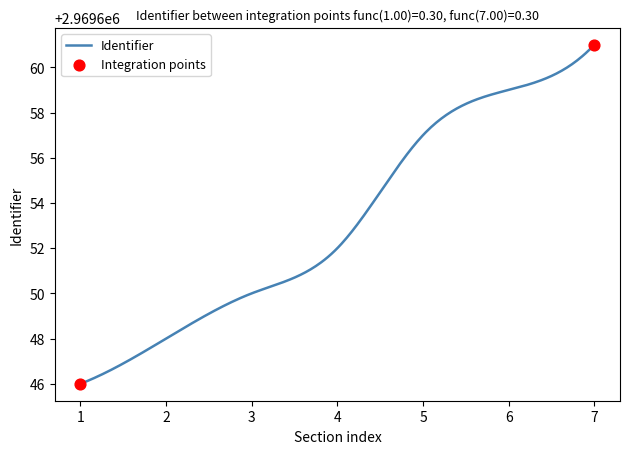

What is the difference between the maximum and minimum values?

15.0